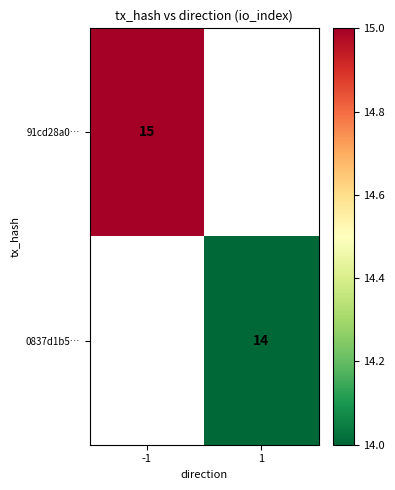

The value of 91cd28a0… at -1 is 10. True or false?

False